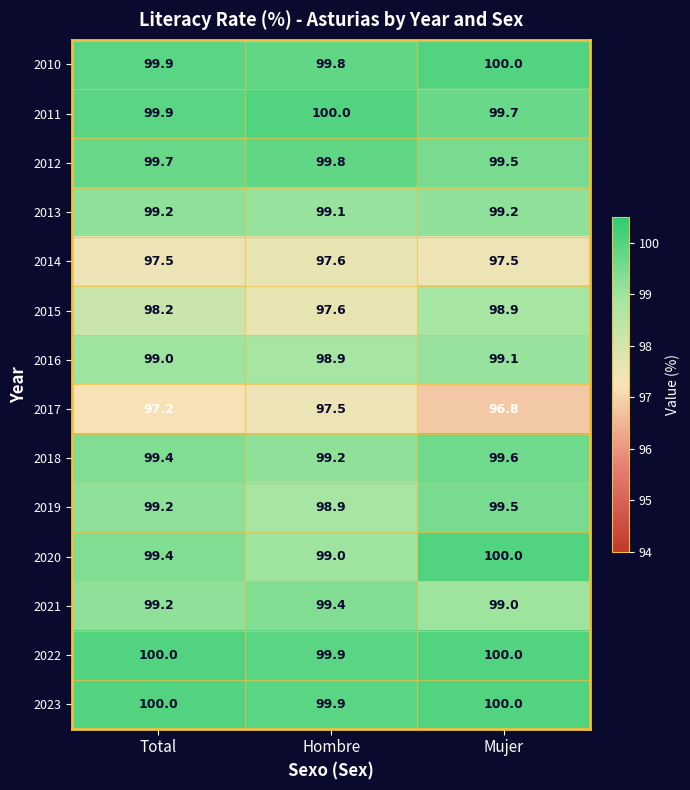

Between Total and Mujer, which series saw the biggest shift?

2015